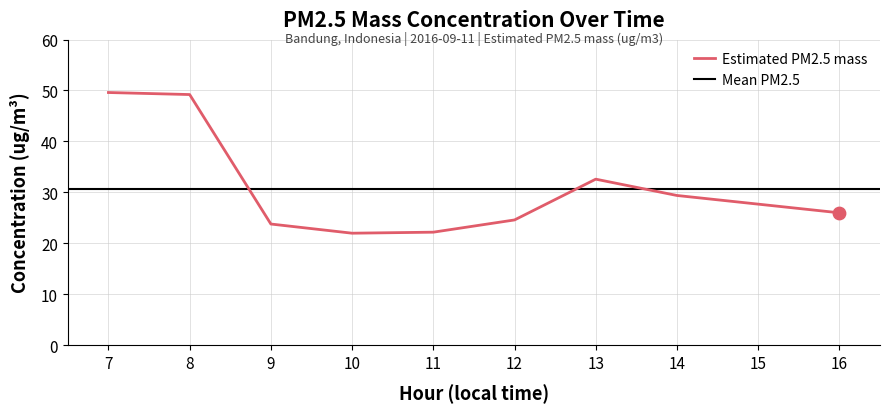

Between 10 and 13, which is larger?

13